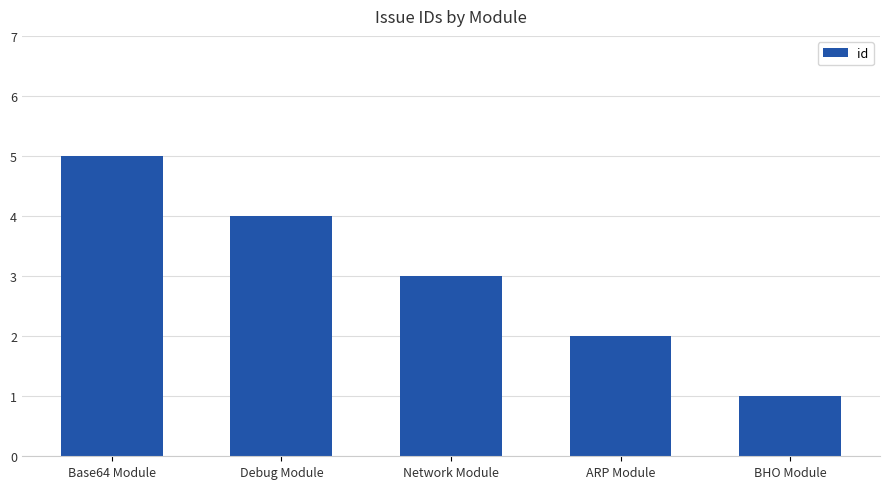

Reading right to left, list all the values displayed in this chart.

BHO Module=1	ARP Module=2	Network Module=3	Debug Module=4	Base64 Module=5